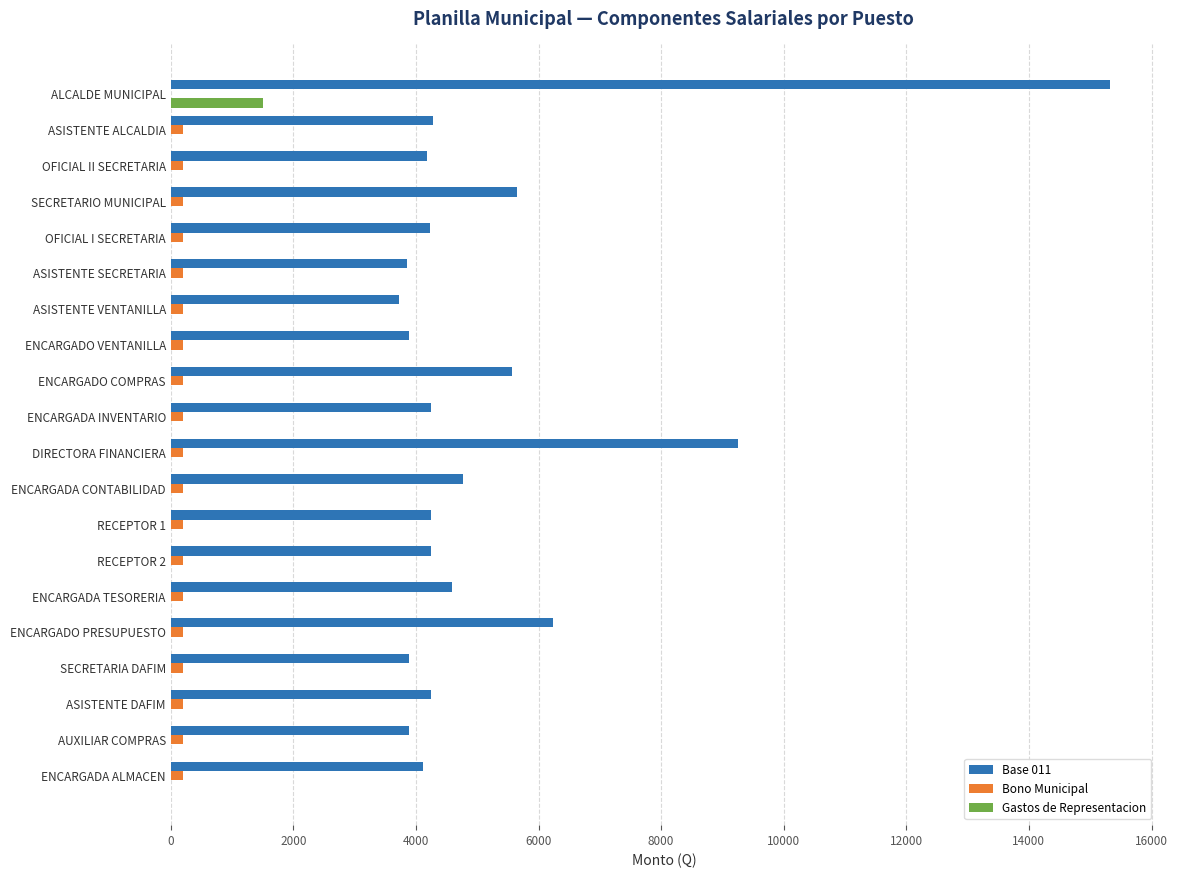

The value of Base 011 at ASISTENTE VENTANILLA is 3731. True or false?

True